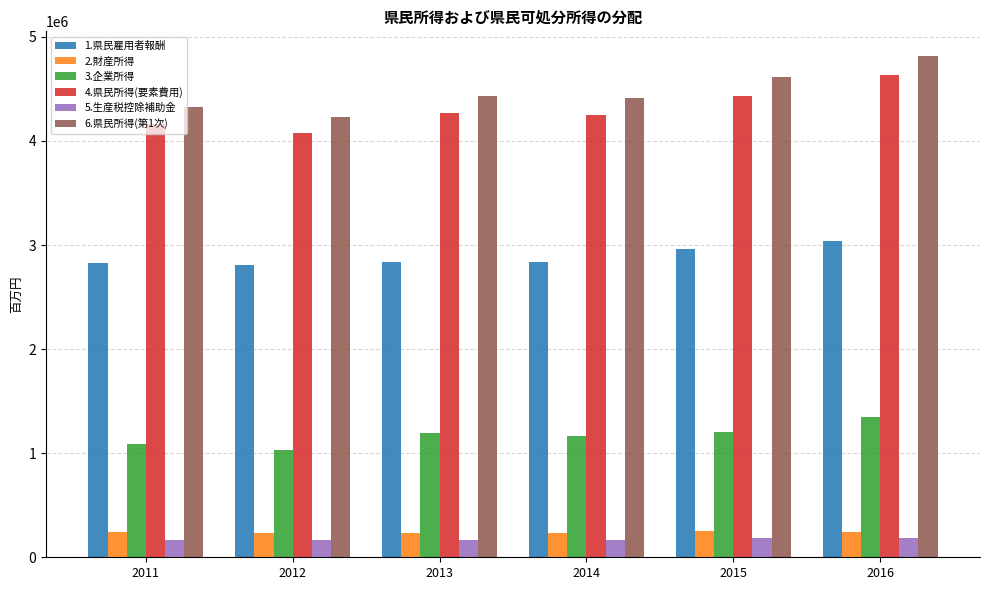

Which series has the largest range (max minus min)?

6.県民所得(第1次)